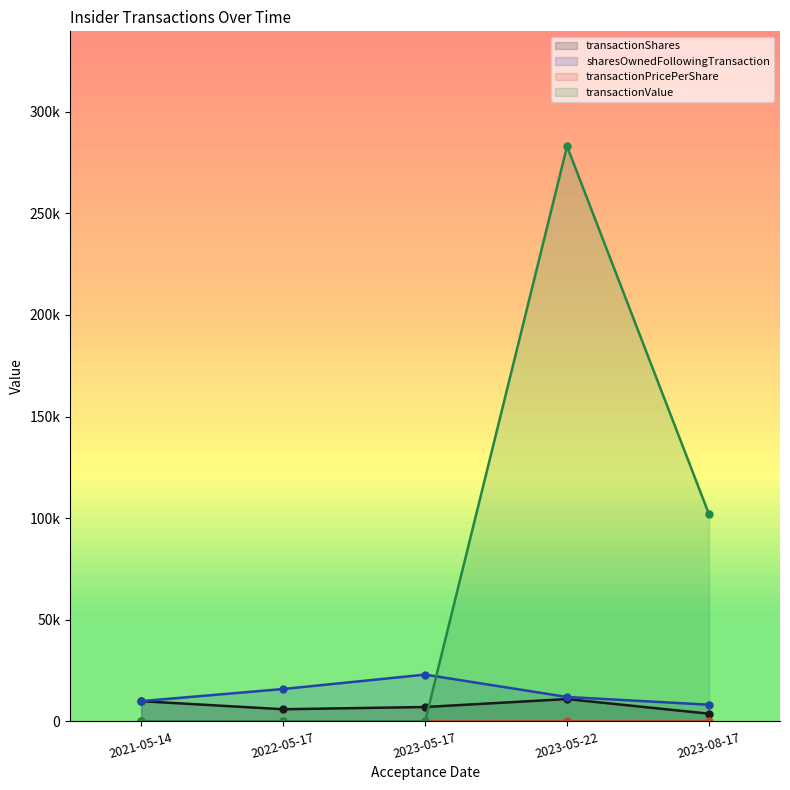

The value of transactionShares at 2023-05-22 is 11000.0. True or false?

True